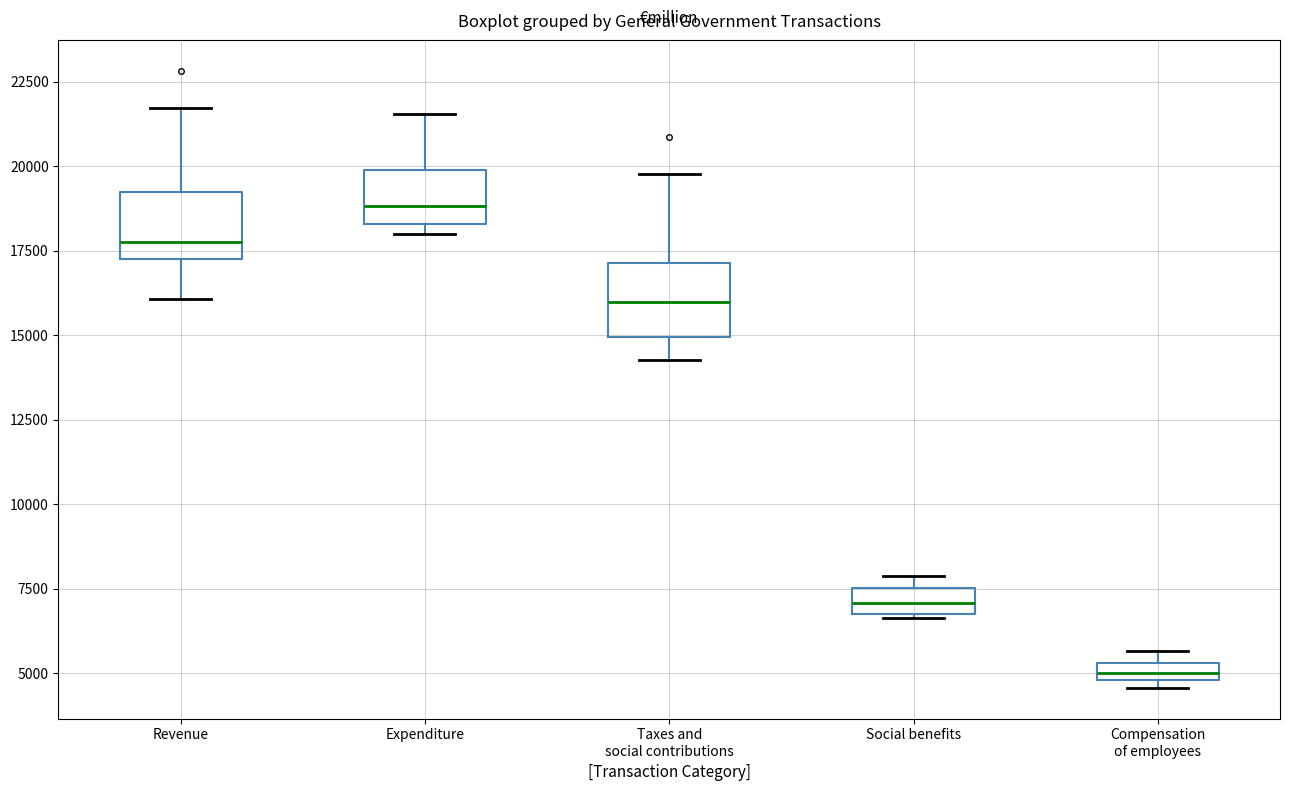

Where is the upper edge of the box for Compensation of employees on the y-axis? The values are not printed on the chart, so give them approximately, as read against the axis.

5500